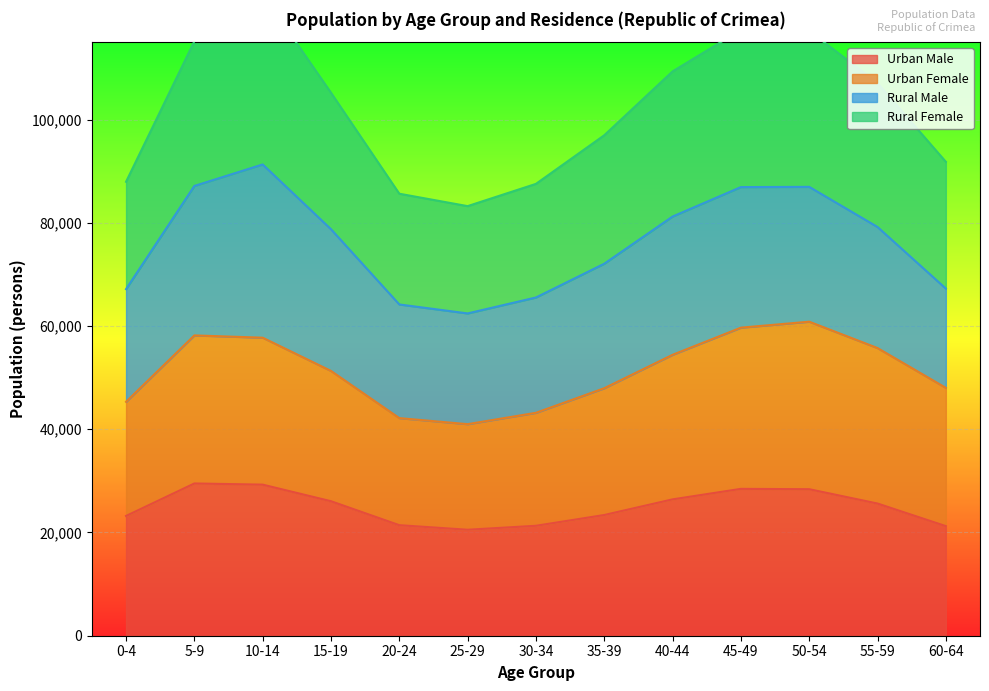

The value of Urban Male at 35-39 is 35237. True or false?

False